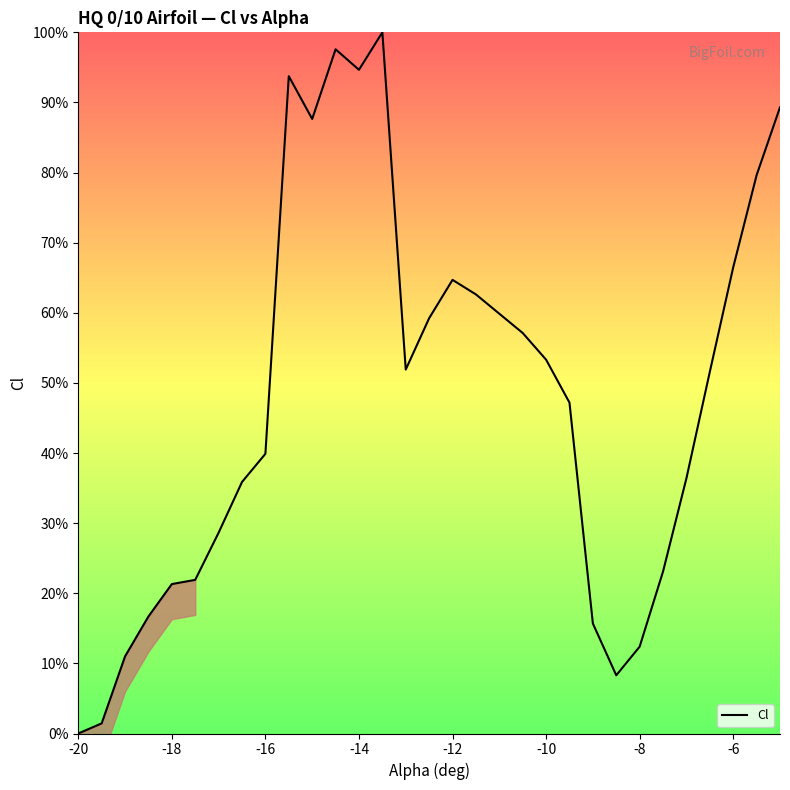

What is the maximum value for Cl?

100.0